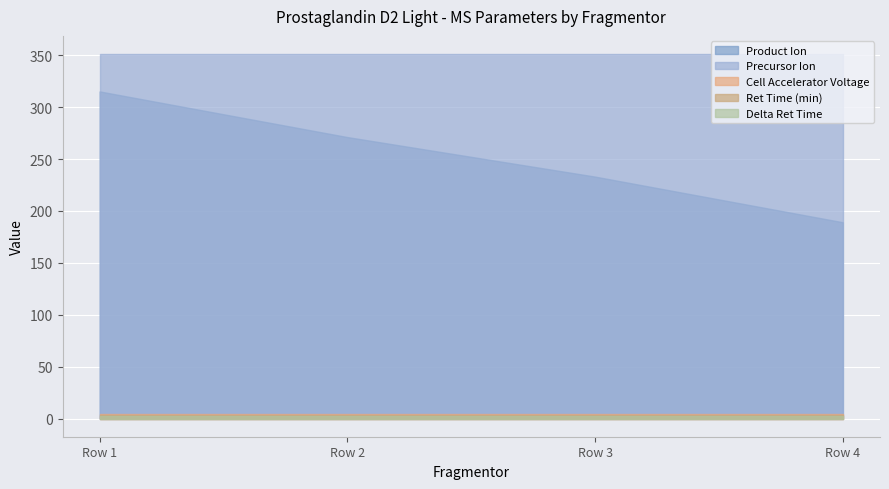

True or false: Precursor Ion and Product Ion intersect in this chart.

False